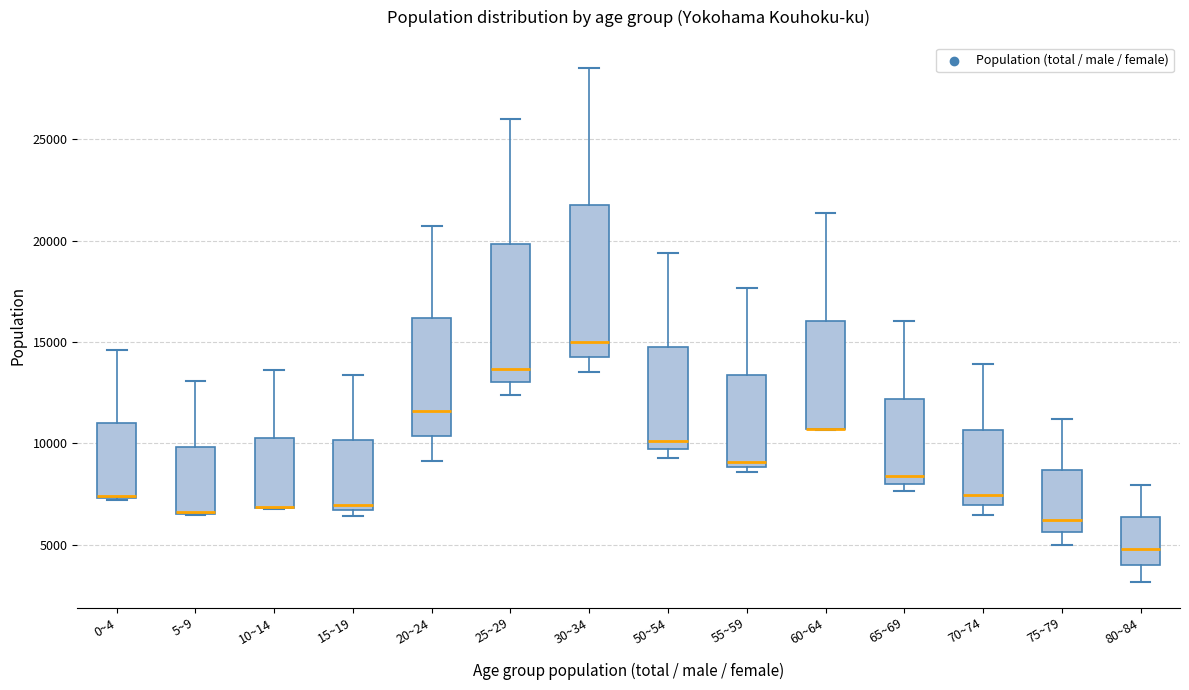

Where is the upper edge of the box for 0~4 on the y-axis? The values are not printed on the chart, so give them approximately, as read against the axis.

11000